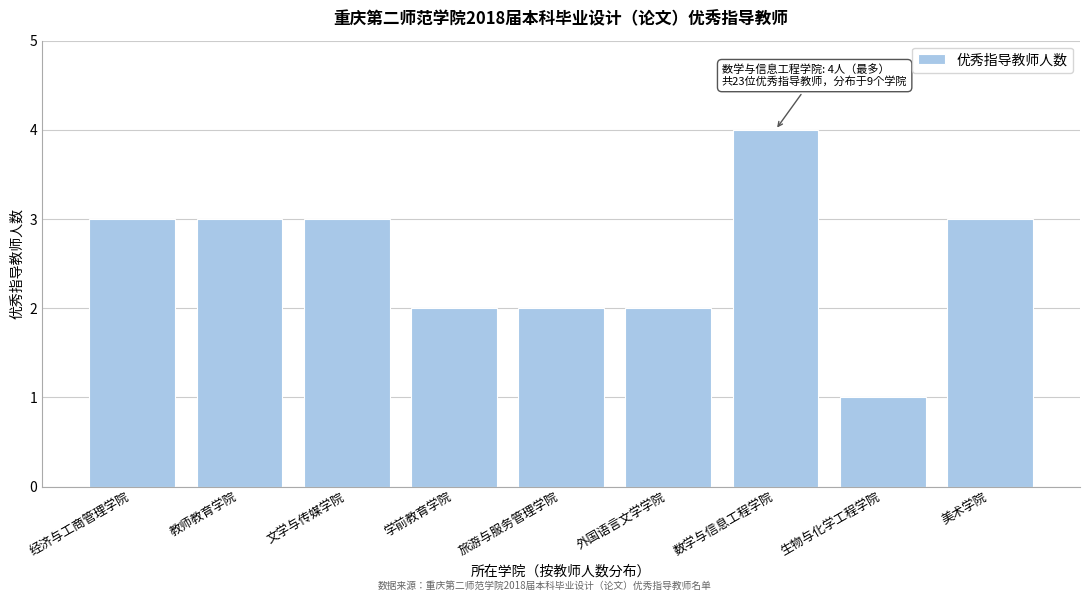

Reading left to right, extract all data points from this chart.

3	3	3	2	2	2	4	1	3